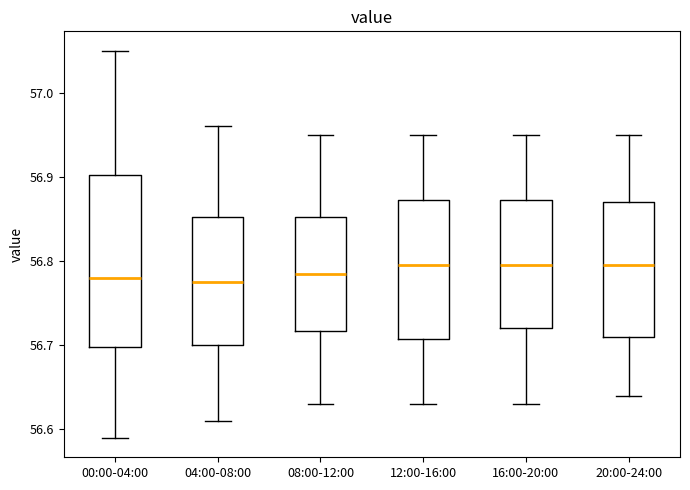

Reading left to right, read every box against the y-axis: the position of its median line, the range the box covers, and the ends of its whiskers. The values are not printed on the chart, so give them approximately, as read against the axis.

00:00-04:00: median 56.78, box 56.70 to 56.90, whiskers 56.59 to 57.05
04:00-08:00: median 56.78, box 56.70 to 56.85, whiskers 56.61 to 56.96
08:00-12:00: median 56.79, box 56.72 to 56.85, whiskers 56.63 to 56.95
12:00-16:00: median 56.80, box 56.71 to 56.87, whiskers 56.63 to 56.95
16:00-20:00: median 56.80, box 56.72 to 56.87, whiskers 56.63 to 56.95
20:00-24:00: median 56.80, box 56.71 to 56.87, whiskers 56.64 to 56.95